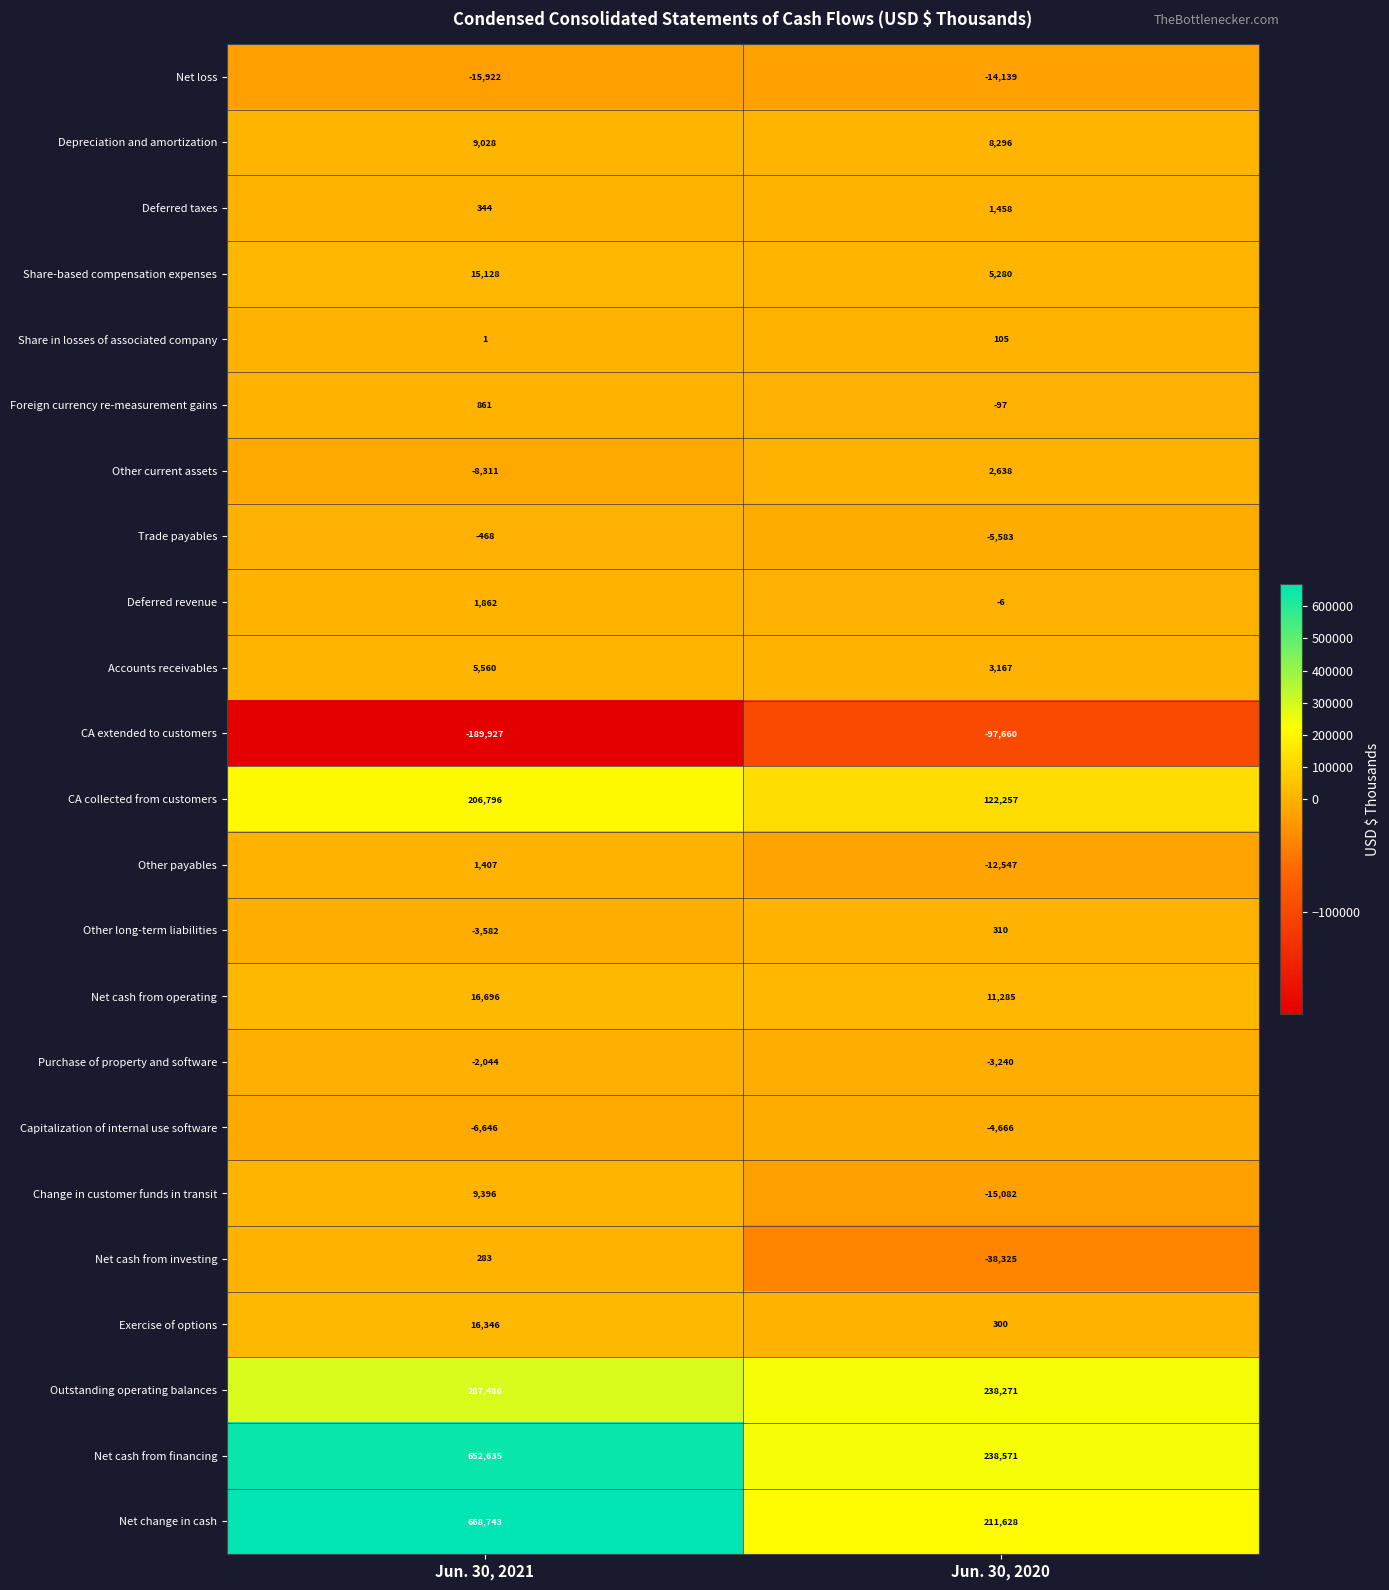

How many categories are shown in the chart?

2